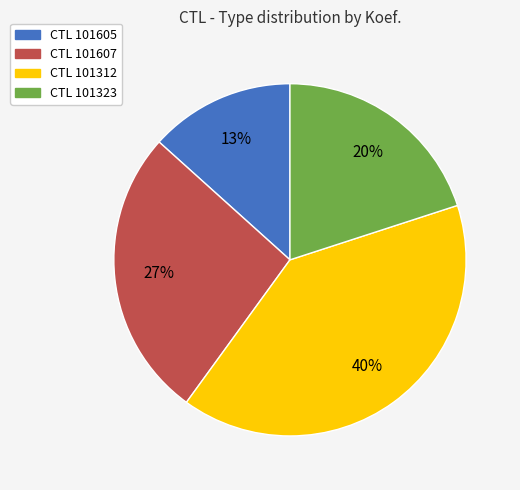

Is there a majority slice in this chart?

No